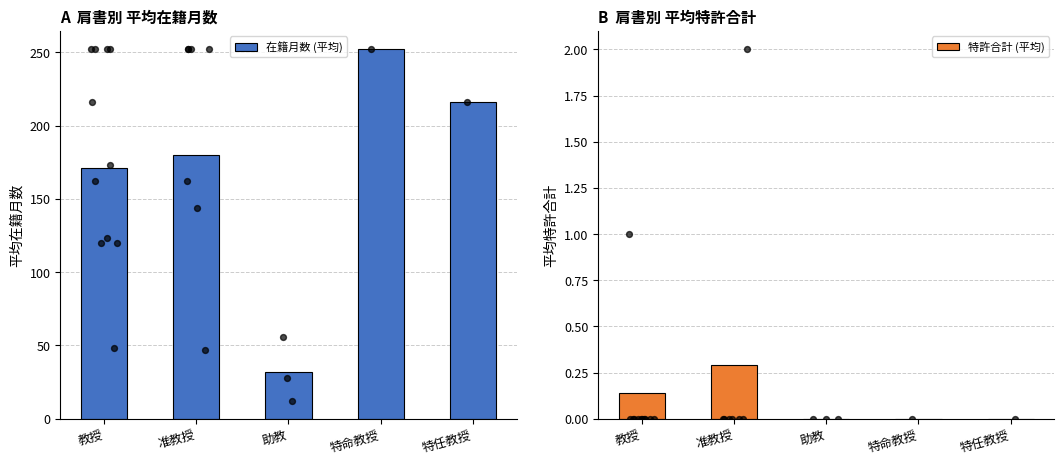

Which series contains the highest Y value?

在籍月数 (平均)